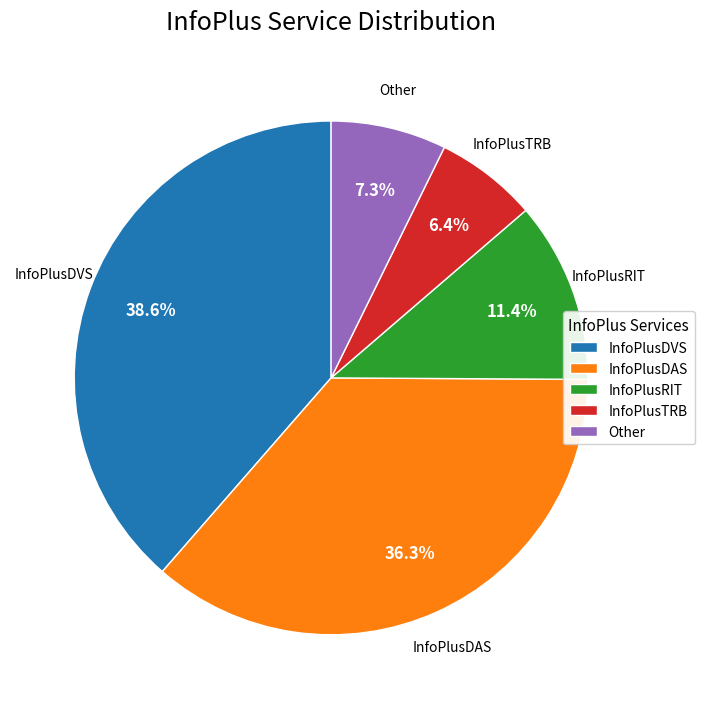

Which category has the biggest portion of the pie?

InfoPlusDVS